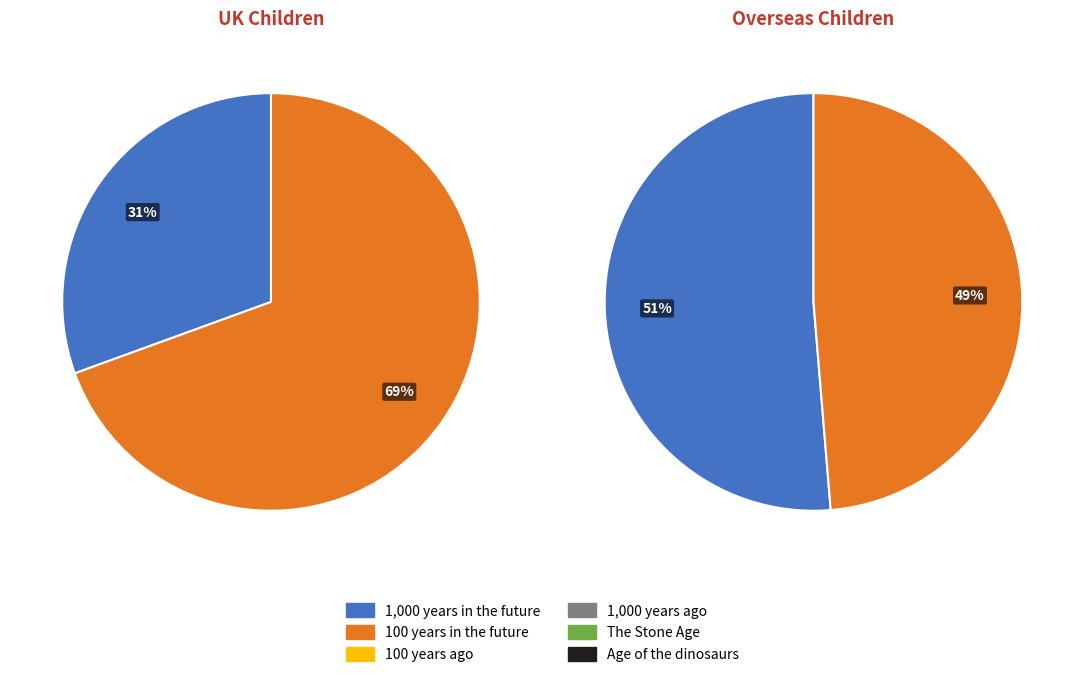

Is there a majority slice in this chart?

Yes